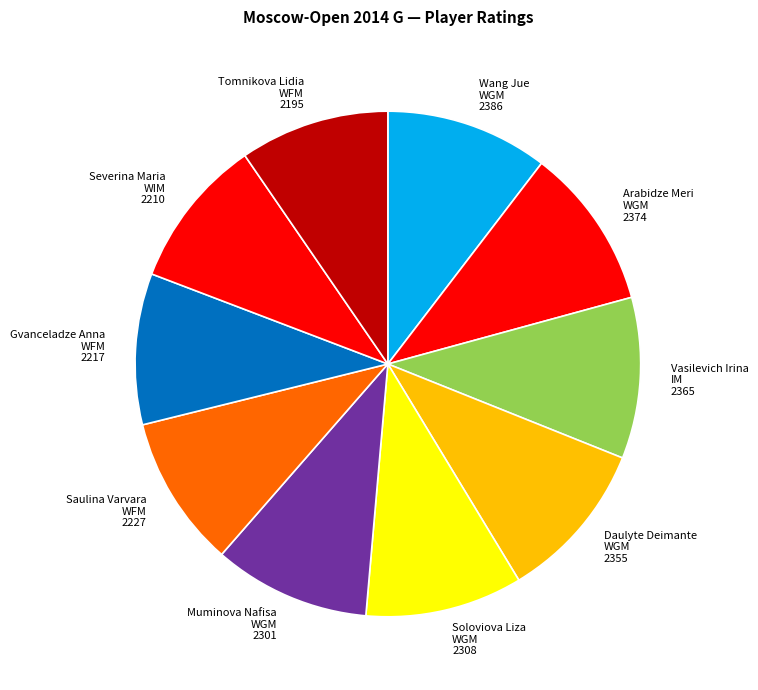

How many slices are in this pie chart?

10